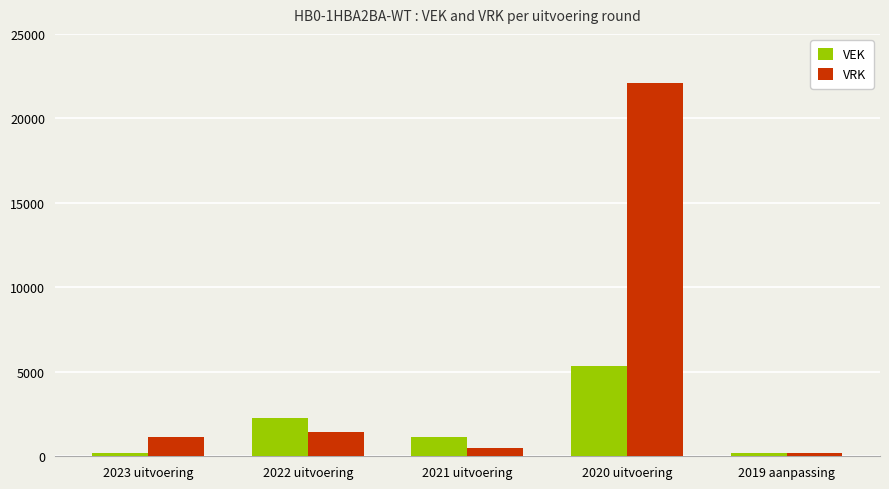

Rank the series at 2022 uitvoering from lowest to highest value.

VRK, VEK